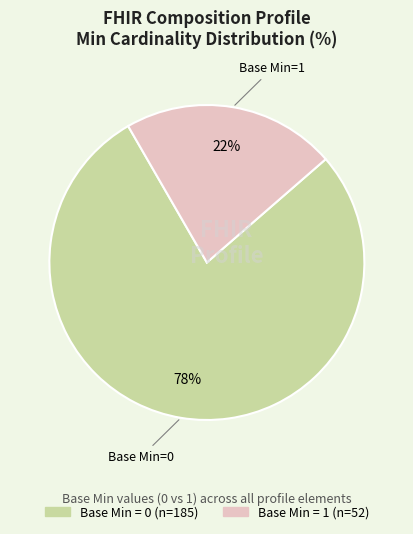

To the nearest percent, what is the average slice percentage?

50%